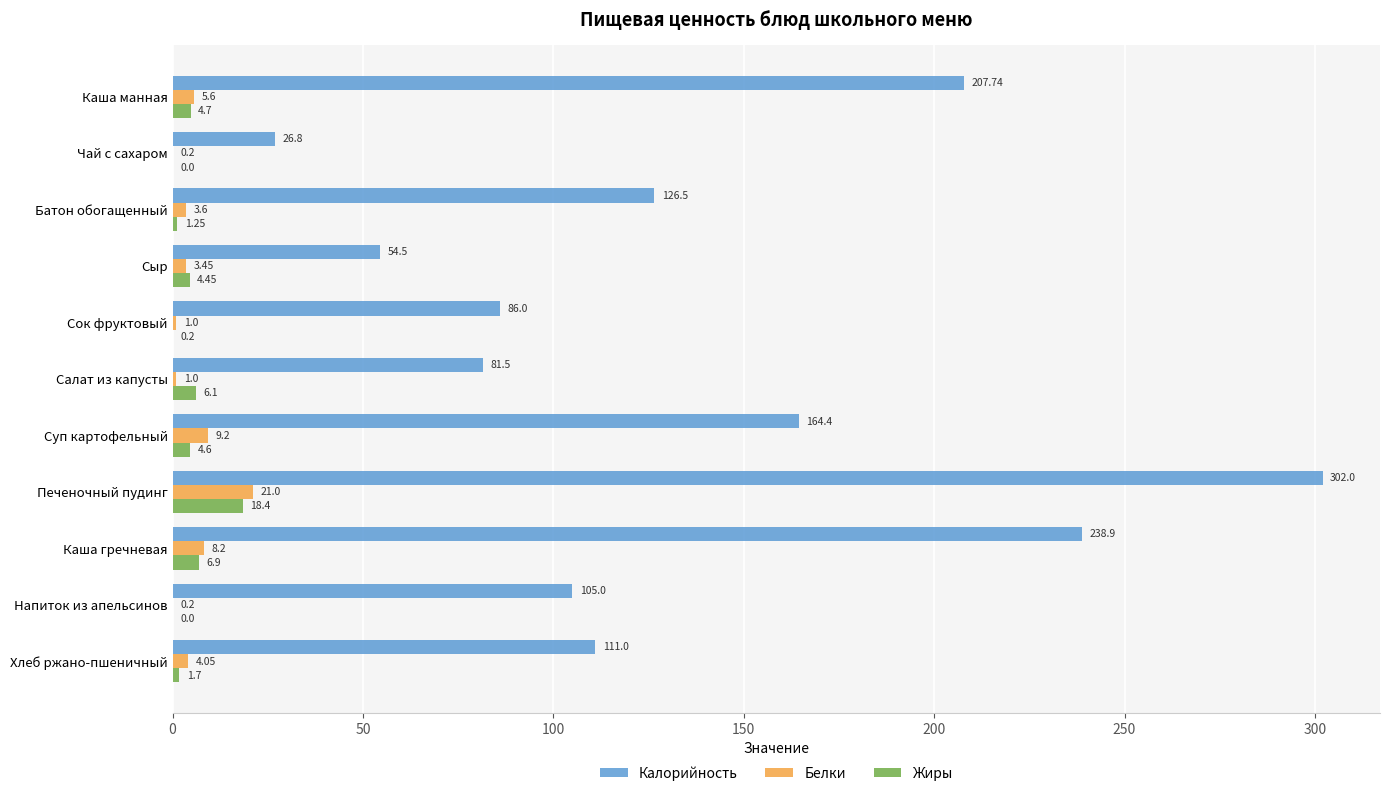

Which category has the highest value in the Калорийность series?

Печеночный пудинг